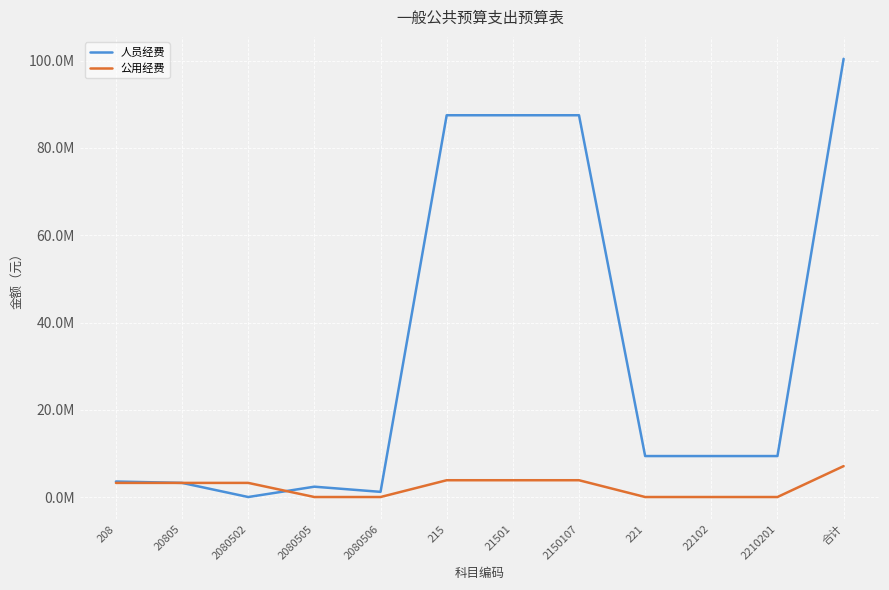

Is this an area chart (filled region under the line)?

No